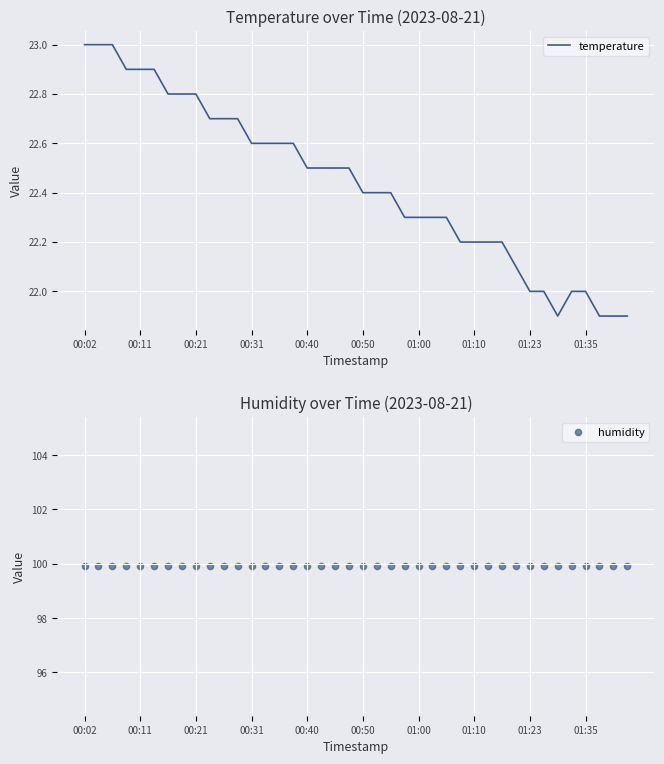

Which series has the largest total across all categories?

humidity